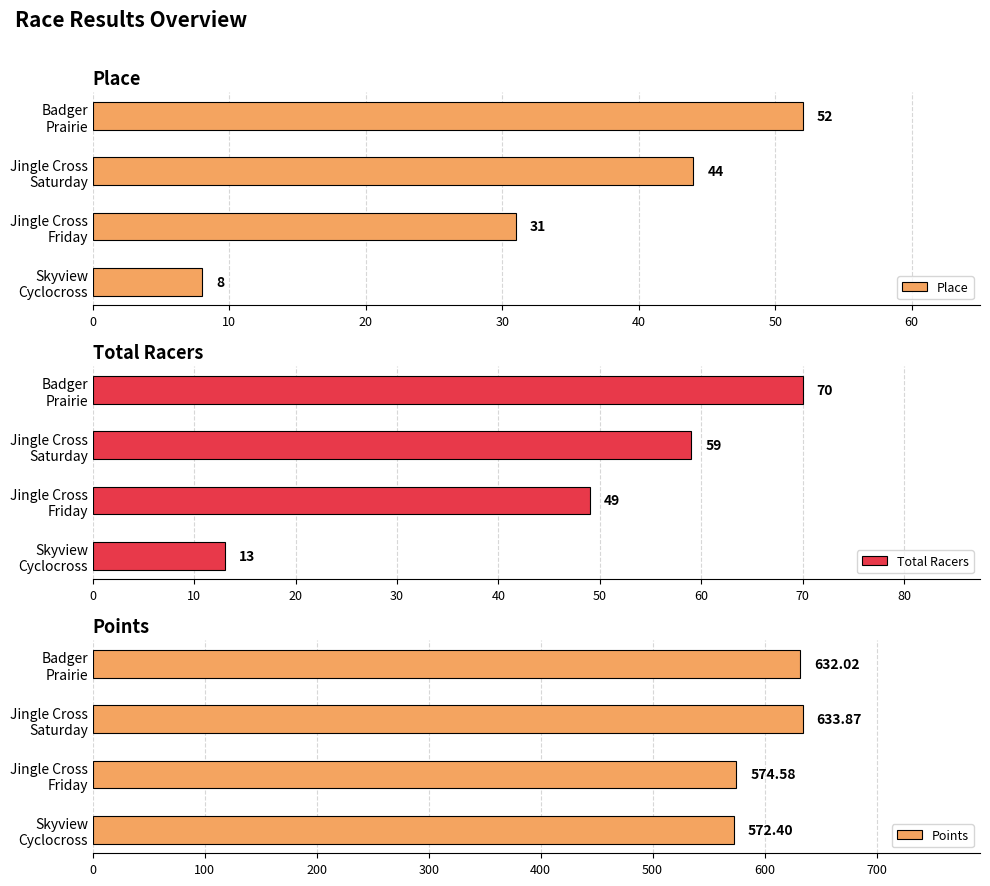

Which series has the largest range (max minus min)?

Points